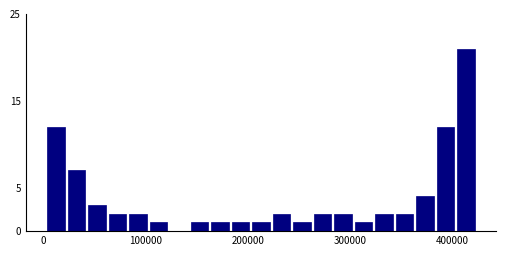

Read against the x-axis, roughly where is the centre of the tallest bar?

410000